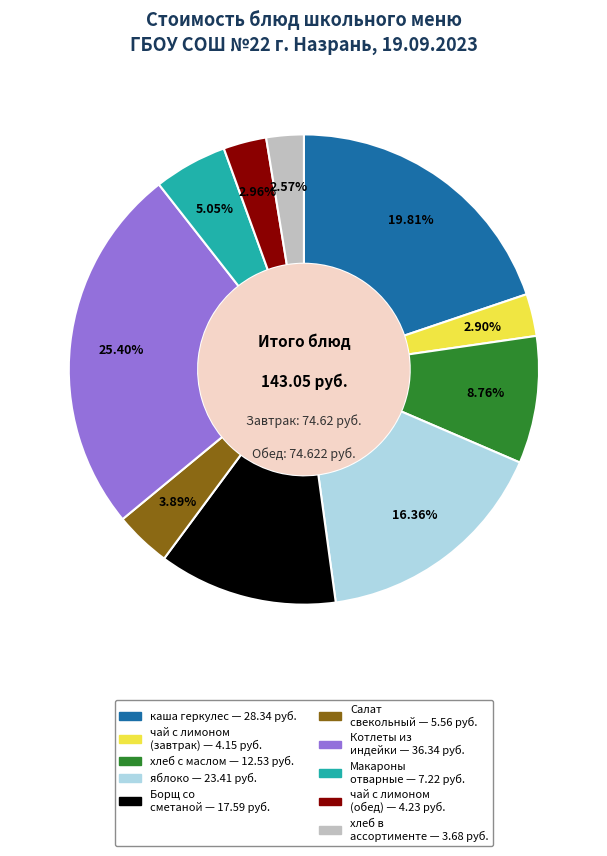

Does any single category account for the majority?

No